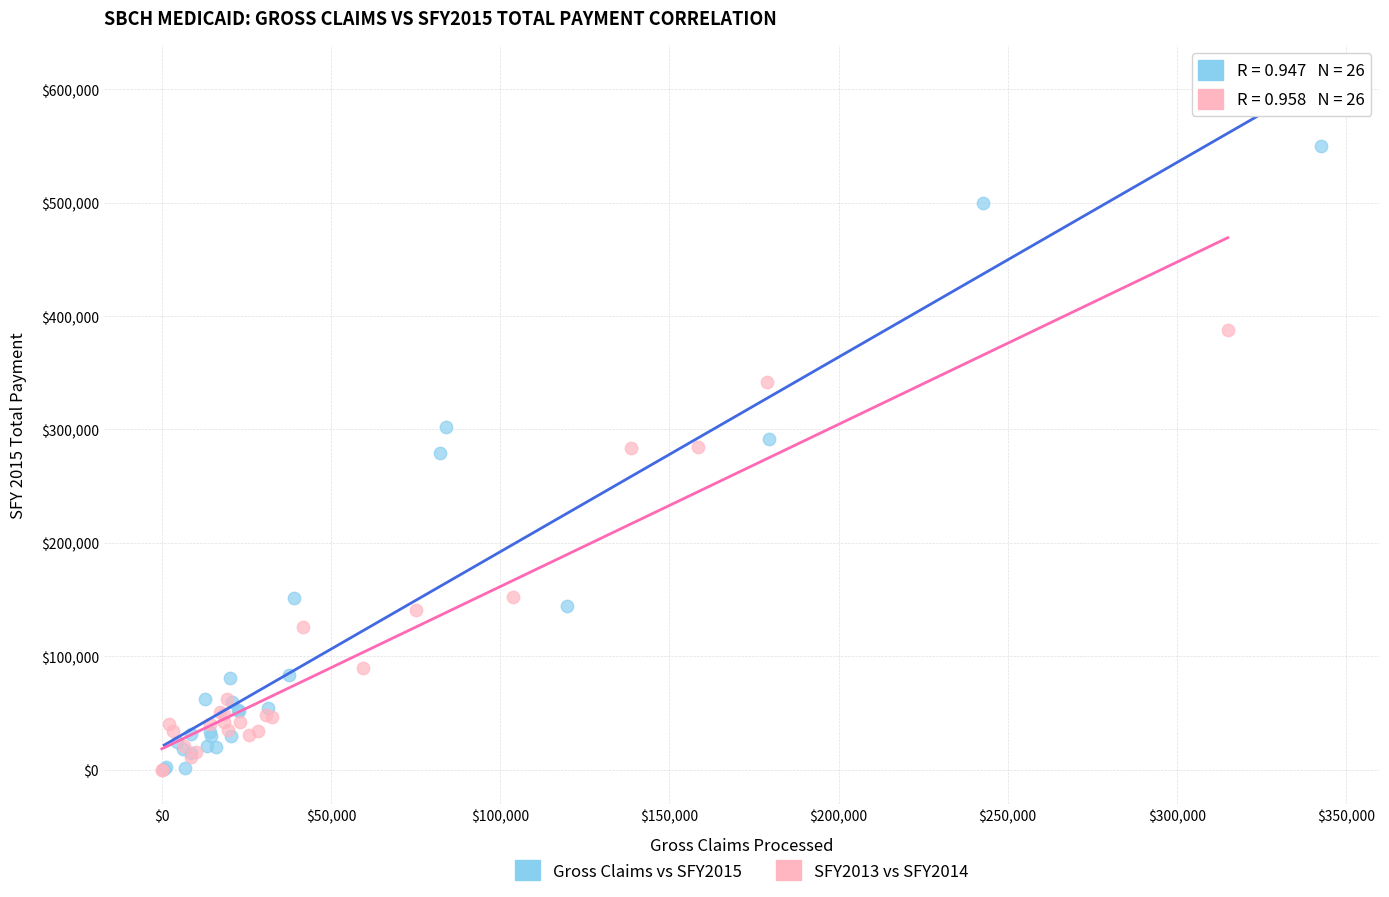

Which series reaches the maximum Y coordinate?

Gross Claims vs SFY2015